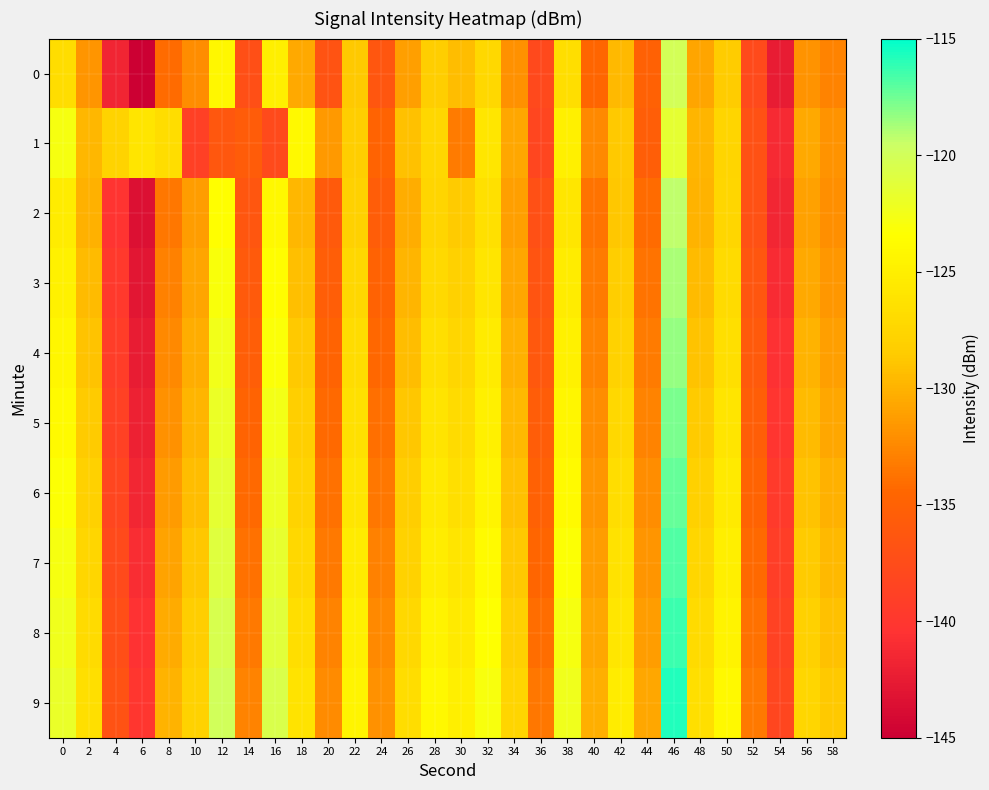

Which series changed the most between 8 and 14?

1